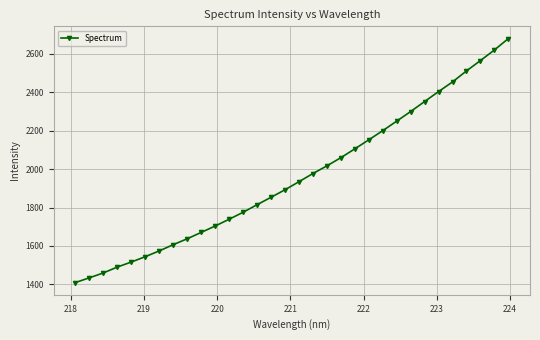

What is the value of the 32nd point from the left?

2679.6